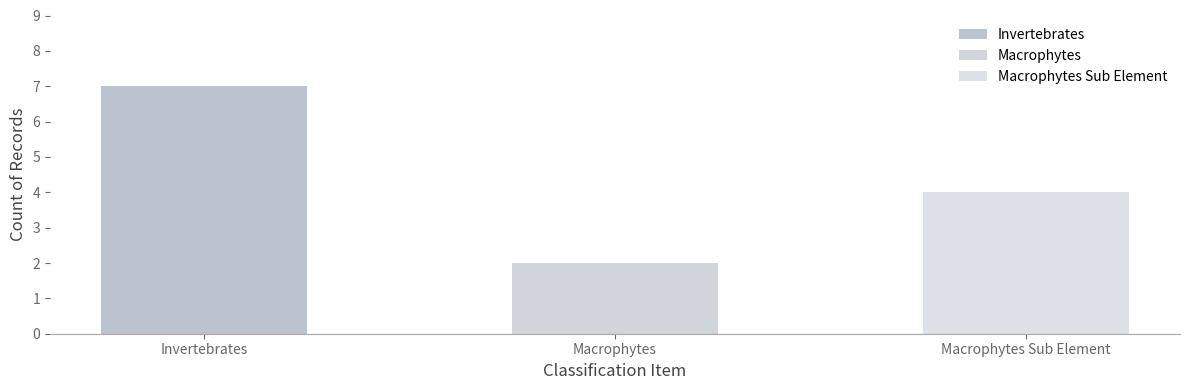

What is the minimum value shown in the chart?

2